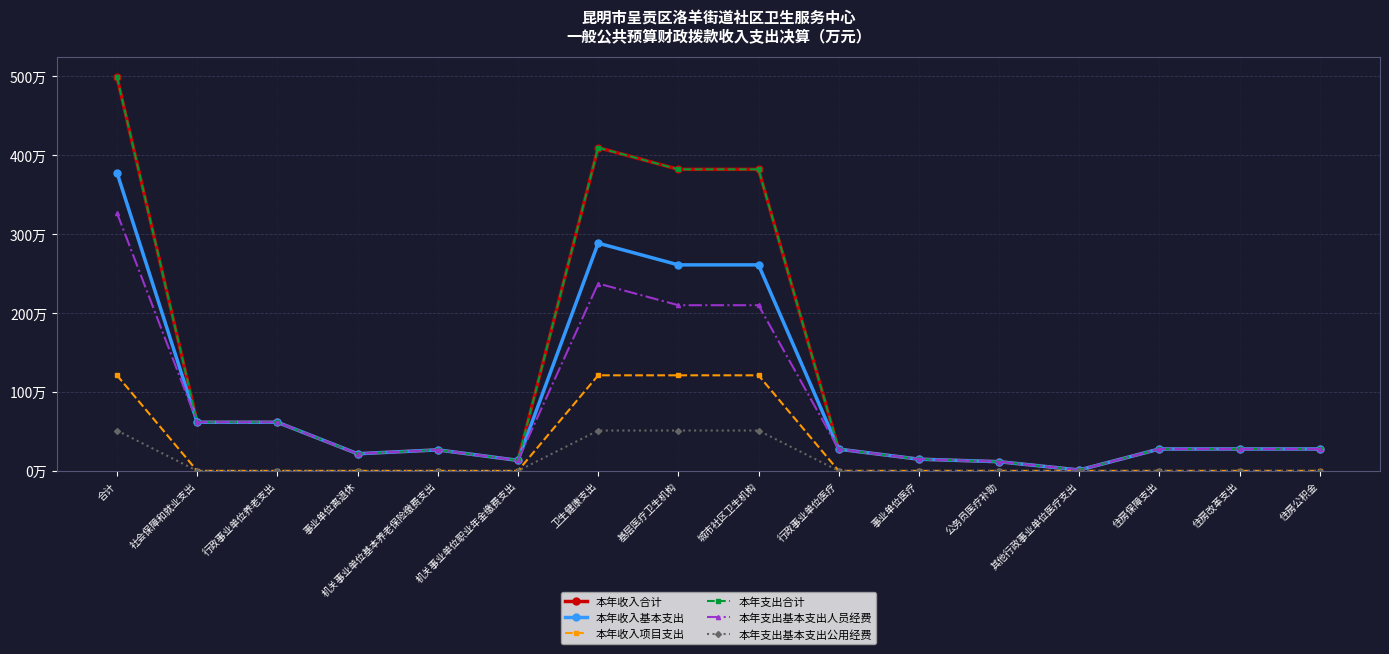

Reading left to right, what are all the values shown in this chart?

本年收入合计: 合计=499.1	社会保障和就业支出=61.6	行政事业单位养老支出=61.6	事业单位离退休=21.7	机关事业单位基本养老保险缴费支出=26.6	机关事业单位职业年金缴费支出=13.3	卫生健康支出=409.8	基层医疗卫生机构=382.2	城市社区卫生机构=382.2	行政事业单位医疗=27.5	事业单位医疗=14.8	公务员医疗补助=11.6	其他行政事业单位医疗支出=1.1	住房保障支出=27.8	住房改革支出=27.8	住房公积金=27.8
本年收入基本支出: 合计=378.0	社会保障和就业支出=61.6	行政事业单位养老支出=61.6	事业单位离退休=21.7	机关事业单位基本养老保险缴费支出=26.6	机关事业单位职业年金缴费支出=13.3	卫生健康支出=288.6	基层医疗卫生机构=261.1	城市社区卫生机构=261.1	行政事业单位医疗=27.5	事业单位医疗=14.8	公务员医疗补助=11.6	其他行政事业单位医疗支出=1.1	住房保障支出=27.8	住房改革支出=27.8	住房公积金=27.8
本年收入项目支出: 合计=121.1	社会保障和就业支出=0.0	行政事业单位养老支出=0.0	事业单位离退休=0.0	机关事业单位基本养老保险缴费支出=0.0	机关事业单位职业年金缴费支出=0.0	卫生健康支出=121.1	基层医疗卫生机构=121.1	城市社区卫生机构=121.1	行政事业单位医疗=0.0	事业单位医疗=0.0	公务员医疗补助=0.0	其他行政事业单位医疗支出=0.0	住房保障支出=0.0	住房改革支出=0.0	住房公积金=0.0
本年支出合计: 合计=499.1	社会保障和就业支出=61.6	行政事业单位养老支出=61.6	事业单位离退休=21.7	机关事业单位基本养老保险缴费支出=26.6	机关事业单位职业年金缴费支出=13.3	卫生健康支出=409.8	基层医疗卫生机构=382.2	城市社区卫生机构=382.2	行政事业单位医疗=27.5	事业单位医疗=14.8	公务员医疗补助=11.6	其他行政事业单位医疗支出=1.1	住房保障支出=27.8	住房改革支出=27.8	住房公积金=27.8
本年支出基本支出人员经费: 合计=326.9	社会保障和就业支出=61.6	行政事业单位养老支出=61.6	事业单位离退休=21.7	机关事业单位基本养老保险缴费支出=26.6	机关事业单位职业年金缴费支出=13.3	卫生健康支出=237.5	基层医疗卫生机构=210.0	城市社区卫生机构=210.0	行政事业单位医疗=27.5	事业单位医疗=14.8	公务员医疗补助=11.6	其他行政事业单位医疗支出=1.1	住房保障支出=27.8	住房改革支出=27.8	住房公积金=27.8
本年支出基本支出公用经费: 合计=51.1	社会保障和就业支出=0.0	行政事业单位养老支出=0.0	事业单位离退休=0.0	机关事业单位基本养老保险缴费支出=0.0	机关事业单位职业年金缴费支出=0.0	卫生健康支出=51.1	基层医疗卫生机构=51.1	城市社区卫生机构=51.1	行政事业单位医疗=0.0	事业单位医疗=0.0	公务员医疗补助=0.0	其他行政事业单位医疗支出=0.0	住房保障支出=0.0	住房改革支出=0.0	住房公积金=0.0